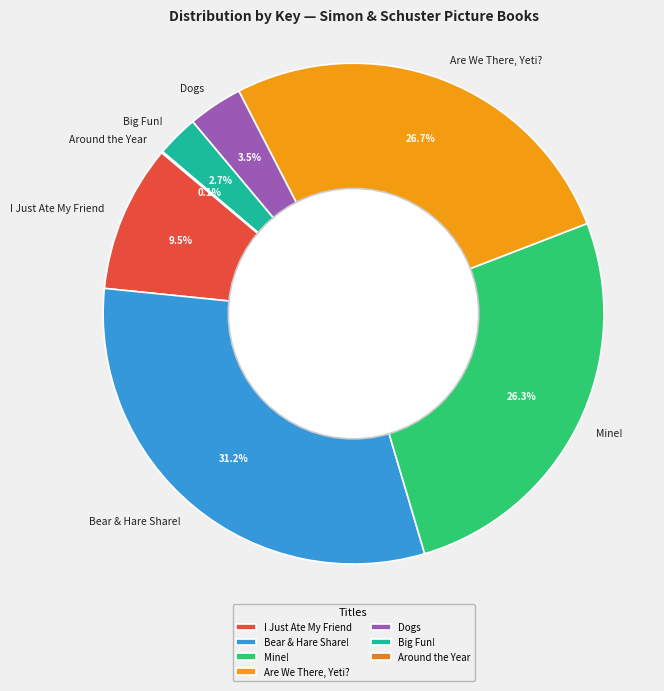

Which has a higher value, Bear & Hare Share! or Dogs?

Bear & Hare Share!